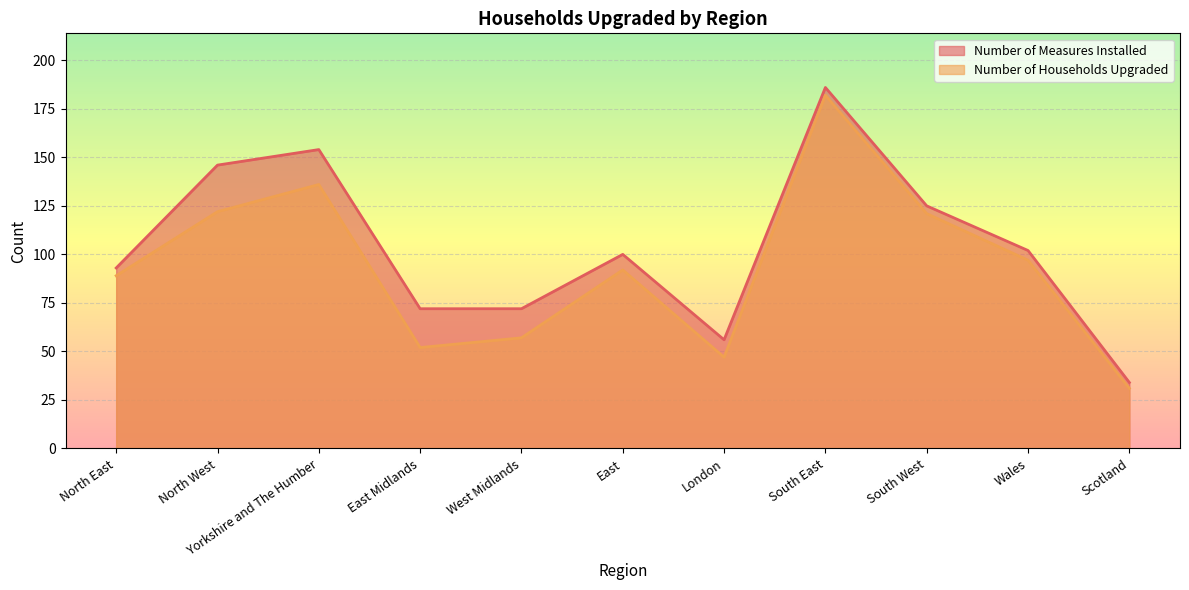

List the series in order of their overall mean, highest first.

Number of Measures Installed, Number of Households Upgraded